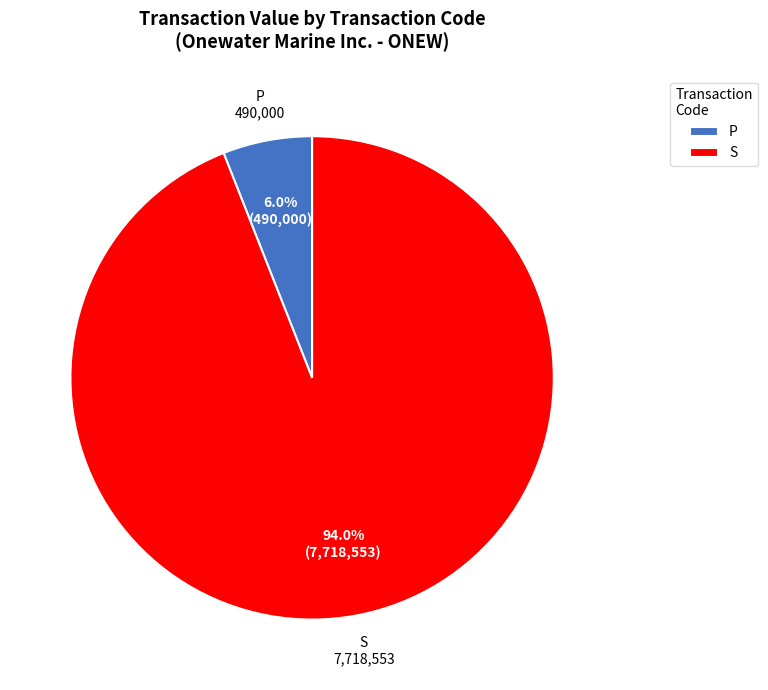

Which category has the smallest portion of the pie?

P